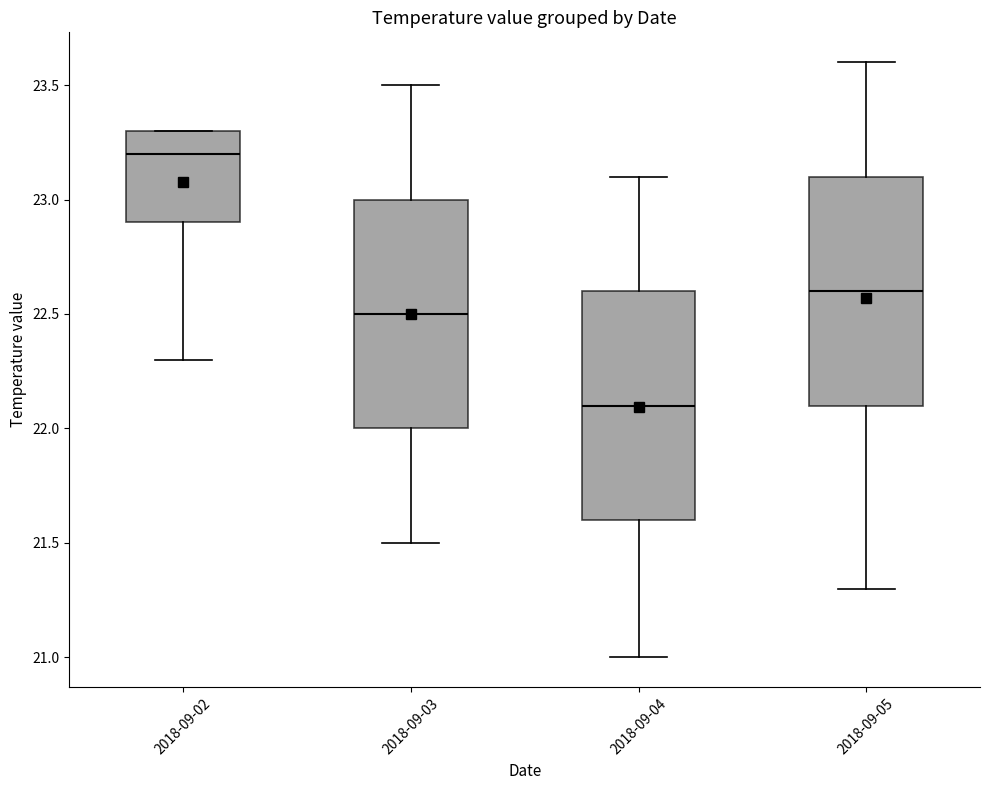

Where does the median line of the box for 2018-09-04 sit on the y-axis? The values are not printed on the chart, so give them approximately, as read against the axis.

22.1